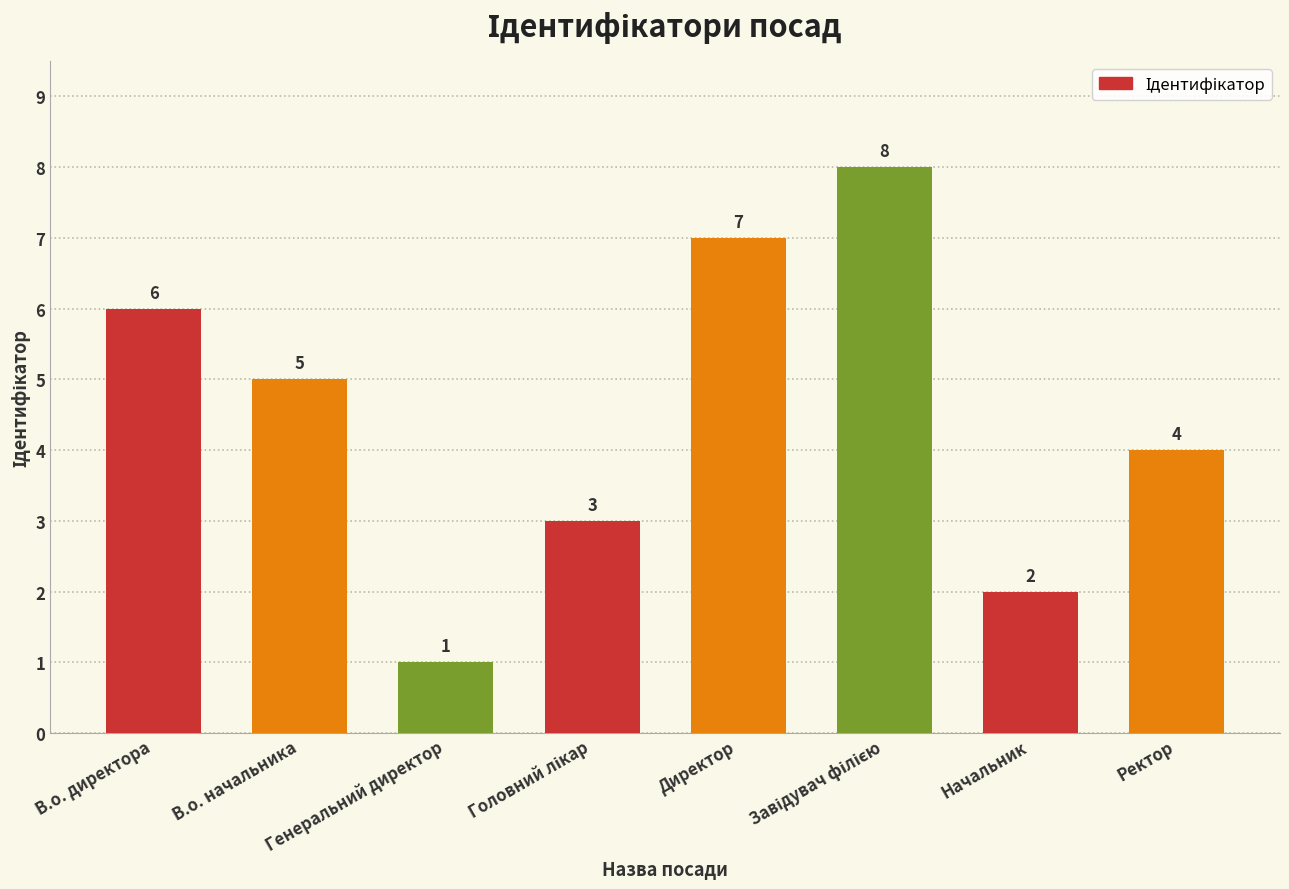

Approximately how many times larger is the value at Ректор compared to В.о. начальника?

0.8